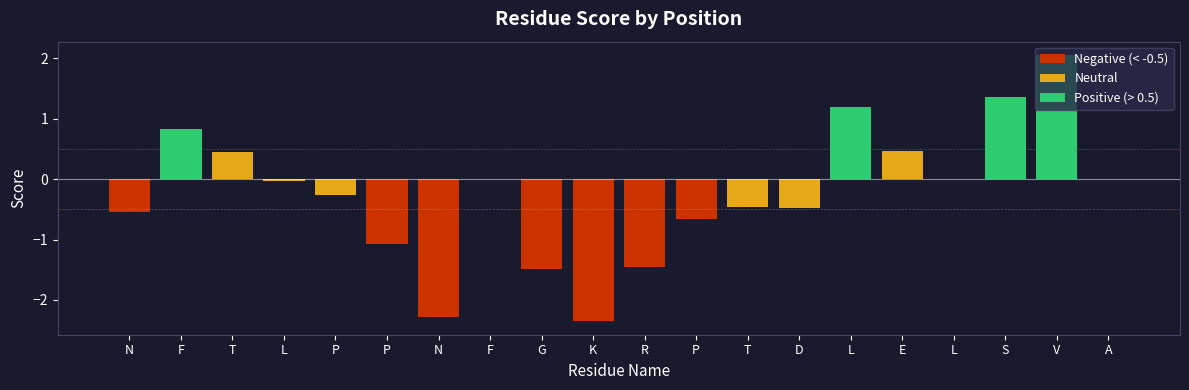

Are the bars grouped side by side (vs. stacked)?

No